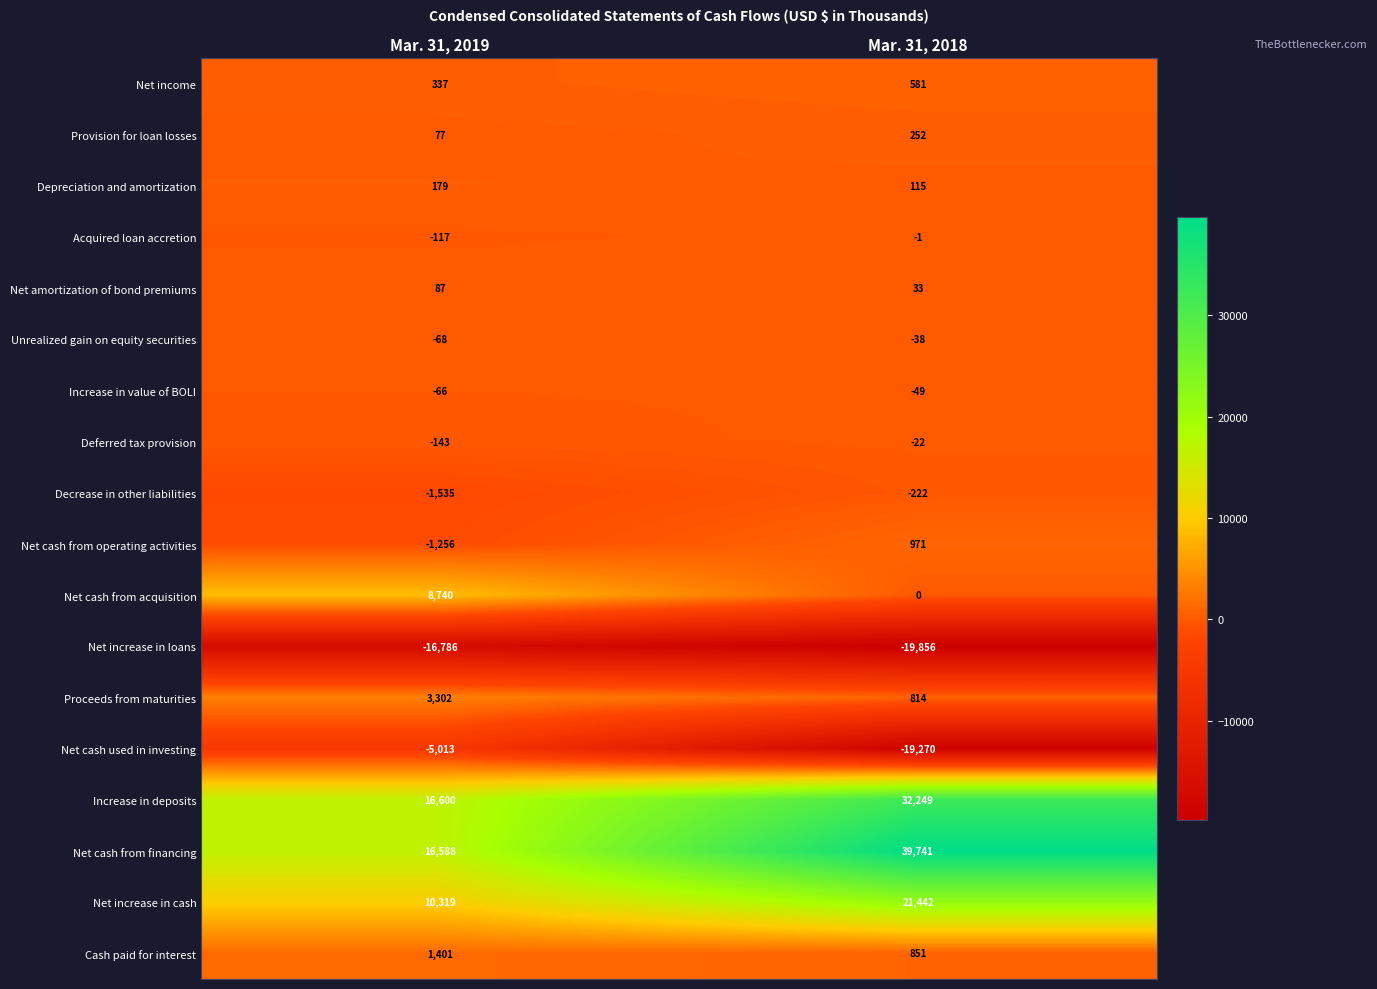

At Mar. 31, 2019, list the series in order from largest to smallest.

Increase in deposits, Net cash from financing, Net increase in cash, Net cash from acquisition, Proceeds from maturities, Cash paid for interest, Net income, Depreciation and amortization, Net amortization of bond premiums, Provision for loan losses, Increase in value of BOLI, Unrealized gain on equity securities, Acquired loan accretion, Deferred tax provision, Net cash from operating activities, Decrease in other liabilities, Net cash used in investing, Net increase in loans